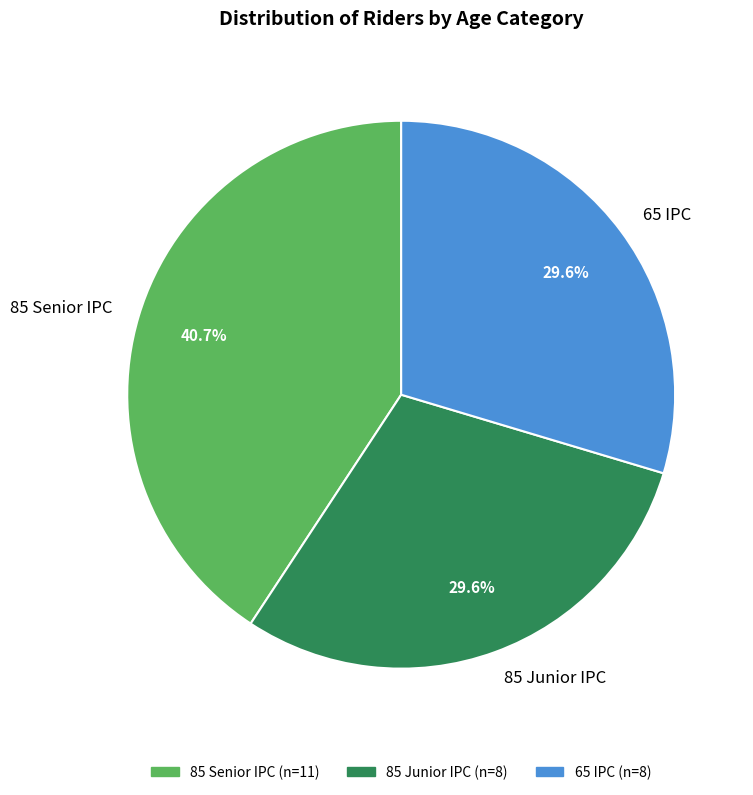

Do 85 Senior IPC and 85 Junior IPC together represent more than half of the pie?

Yes